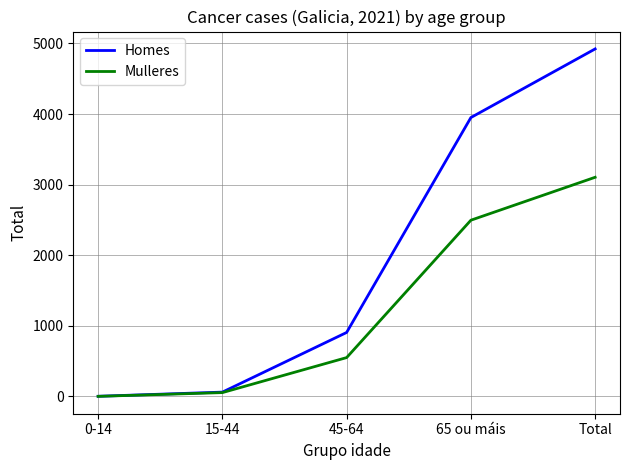

Which series has the largest range (max minus min)?

Homes